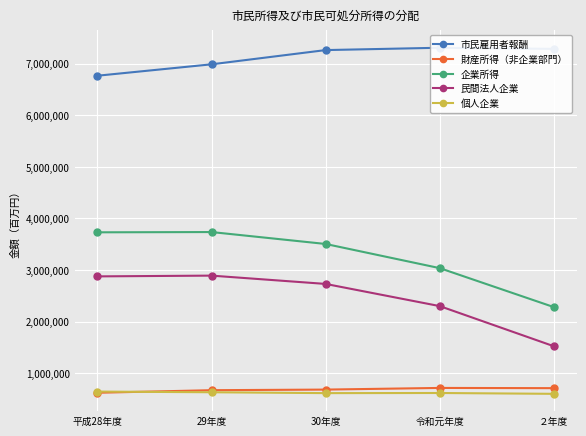

The value of 個人企業 at 令和元年度 is 621583. True or false?

True